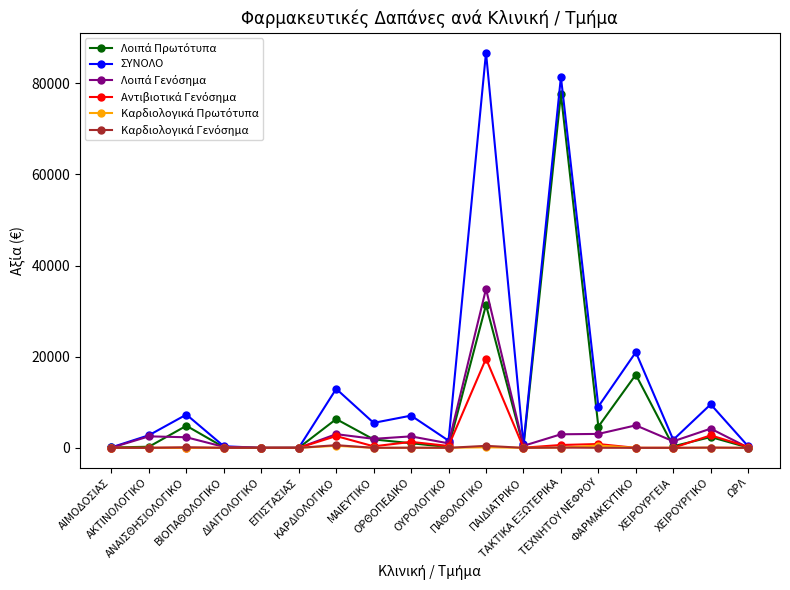

True or false: ΣΥΝΟΛΟ has more than 1 points higher than both neighbors.

True